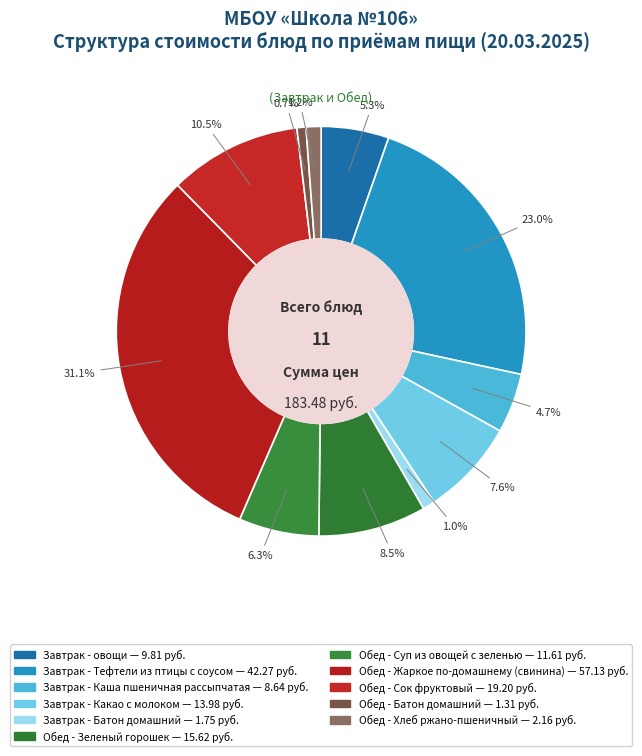

How many segments does this pie chart have?

11